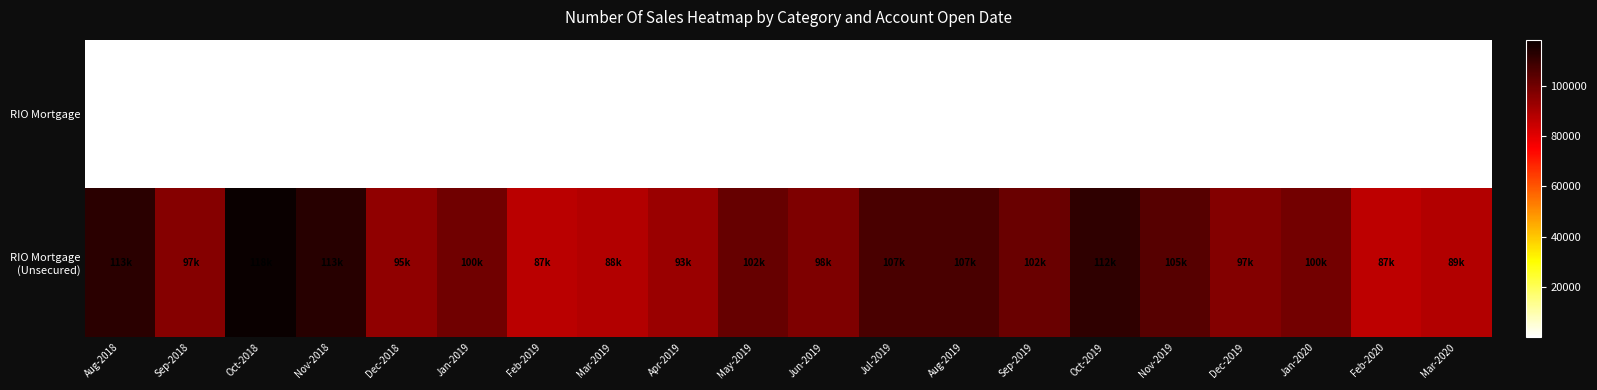

Between Feb-2020 and Mar-2020, which is larger?

Mar-2020